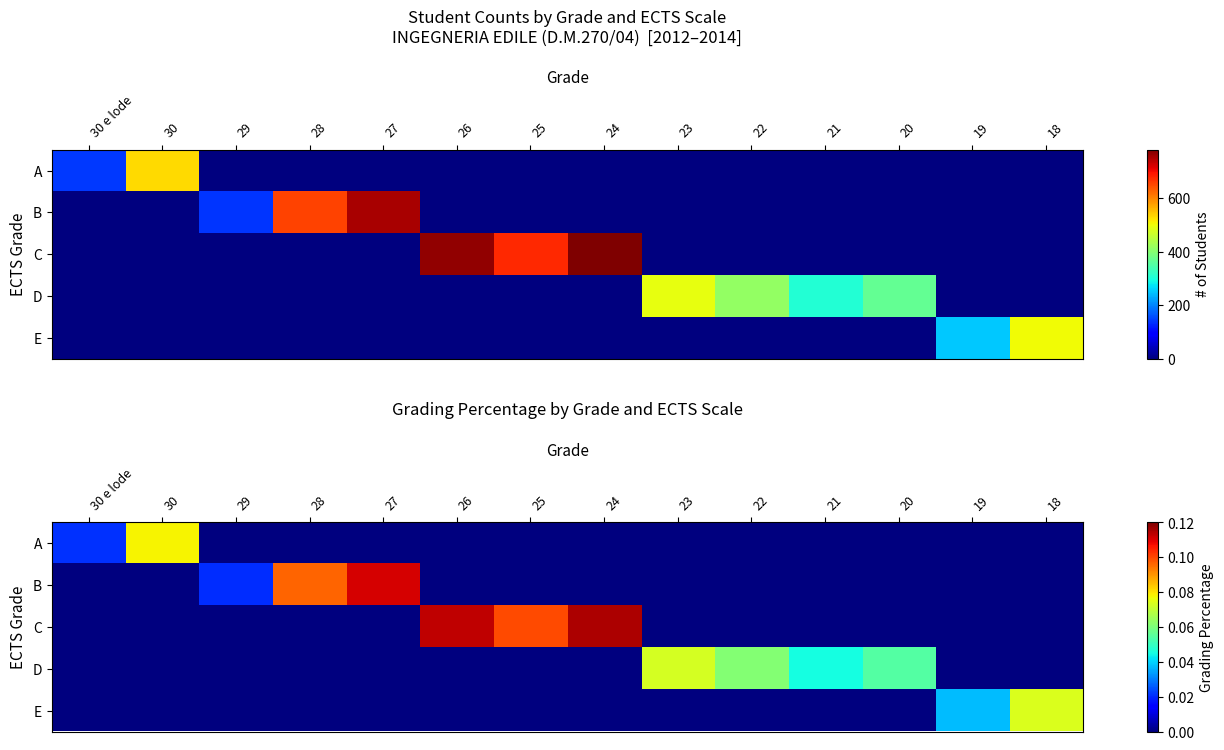

At which category does the chart reach its minimum across all series?

29